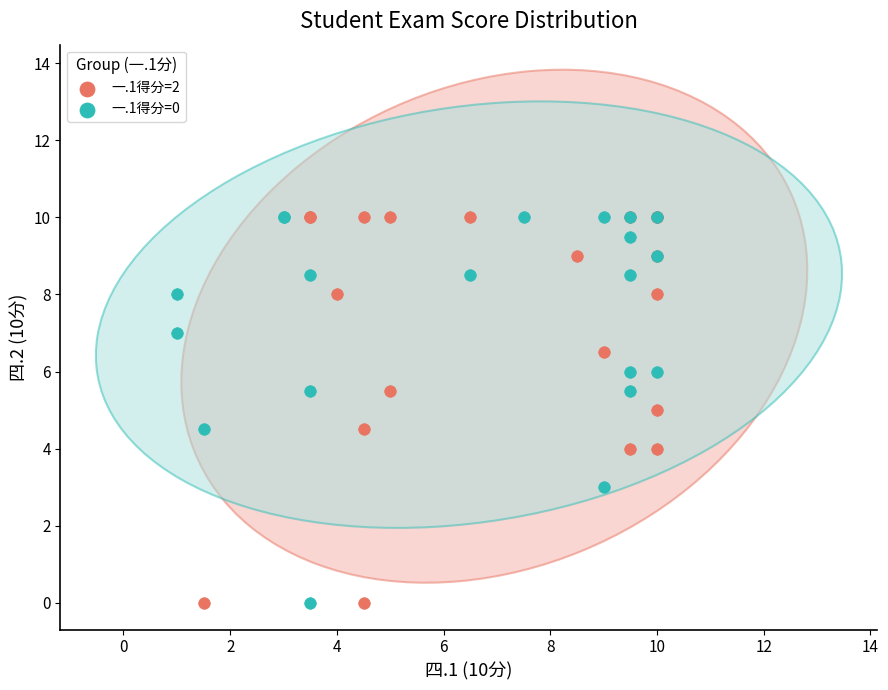

What are all the series names shown in the legend?

一.1得分=2, 一.1得分=0